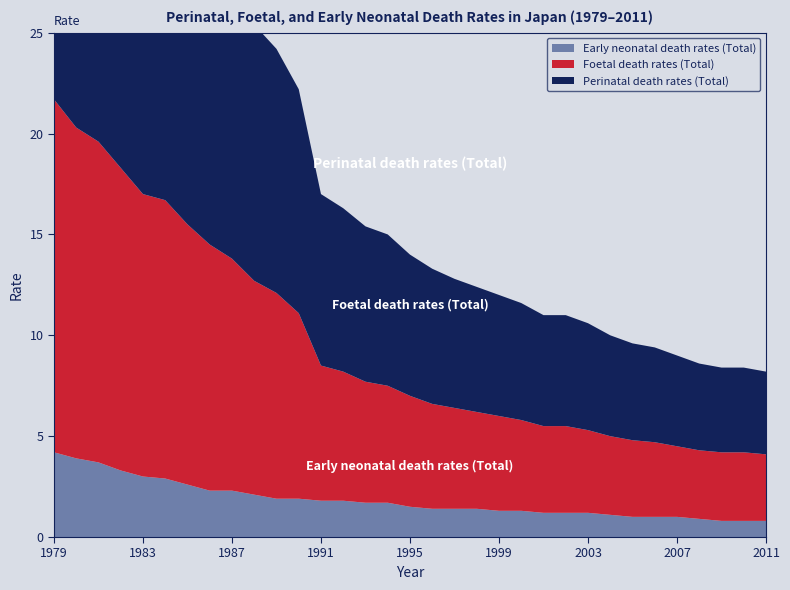

Reading right to left, extract all data points from this chart.

Perinatal death rates (Total): 2011=4.1	2010=4.2	2009=4.2	2008=4.3	2007=4.5	2006=4.7	2005=4.8	2004=5.0	2003=5.3	2002=5.5	2001=5.5	2000=5.8	1999=6.0	1998=6.2	1997=6.4	1996=6.7	1995=7.0	1994=7.5	1993=7.7	1992=8.1	1991=8.5	1990=11.1	1989=12.1	1988=12.7	1987=13.7	1986=14.6	1985=15.4	1984=16.6	1983=16.9	1982=18.3	1981=19.5	1980=20.2	1979=21.6
Foetal death rates (Total): 2011=3.3	2010=3.4	2009=3.4	2008=3.4	2007=3.5	2006=3.7	2005=3.8	2004=3.9	2003=4.1	2002=4.3	2001=4.3	2000=4.5	1999=4.7	1998=4.8	1997=5.0	1996=5.2	1995=5.5	1994=5.8	1993=6.0	1992=6.4	1991=6.7	1990=9.2	1989=10.2	1988=10.6	1987=11.5	1986=12.2	1985=12.9	1984=13.8	1983=14.0	1982=15.0	1981=15.9	1980=16.4	1979=17.5
Early neonatal death rates (Total): 2011=0.8	2010=0.8	2009=0.8	2008=0.9	2007=1.0	2006=1.0	2005=1.0	2004=1.1	2003=1.2	2002=1.2	2001=1.2	2000=1.3	1999=1.3	1998=1.4	1997=1.4	1996=1.4	1995=1.5	1994=1.7	1993=1.7	1992=1.8	1991=1.8	1990=1.9	1989=1.9	1988=2.1	1987=2.3	1986=2.3	1985=2.6	1984=2.9	1983=3.0	1982=3.3	1981=3.7	1980=3.9	1979=4.2